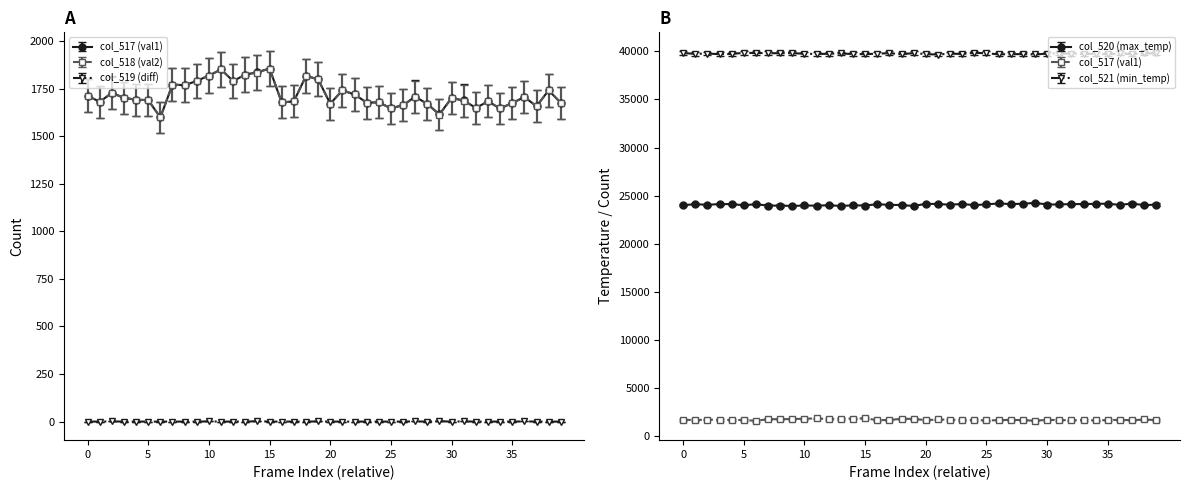

True or false: col_521 (min_temp) and col_519 (diff) cross at least once.

False